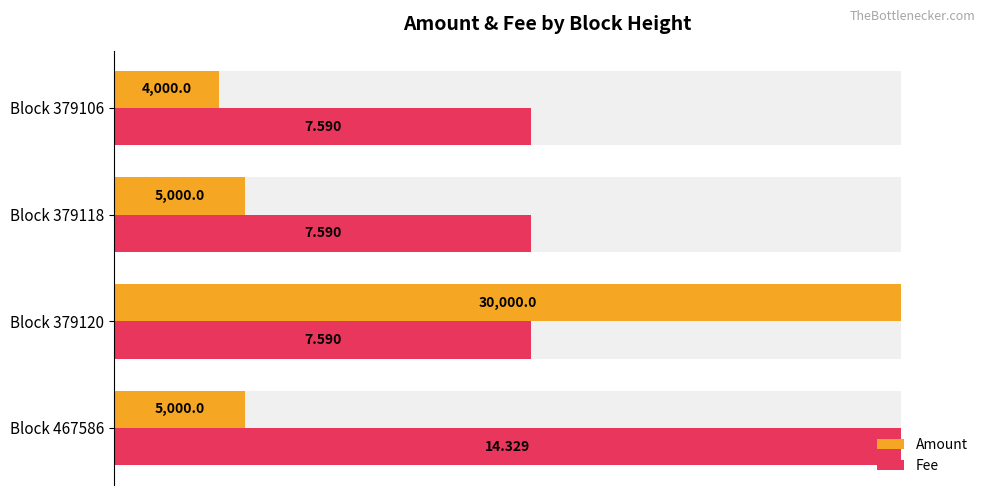

Rank the series by their maximum value, from highest to lowest.

Amount, Fee